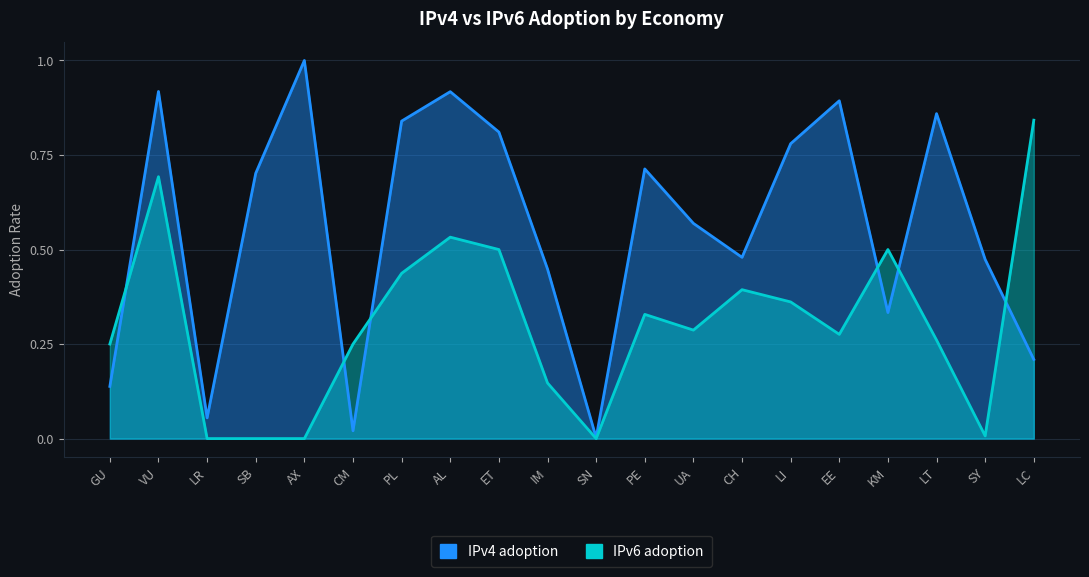

Which series ends up on top after the final intersection of IPv6 adoption and IPv4 adoption?

IPv6 adoption